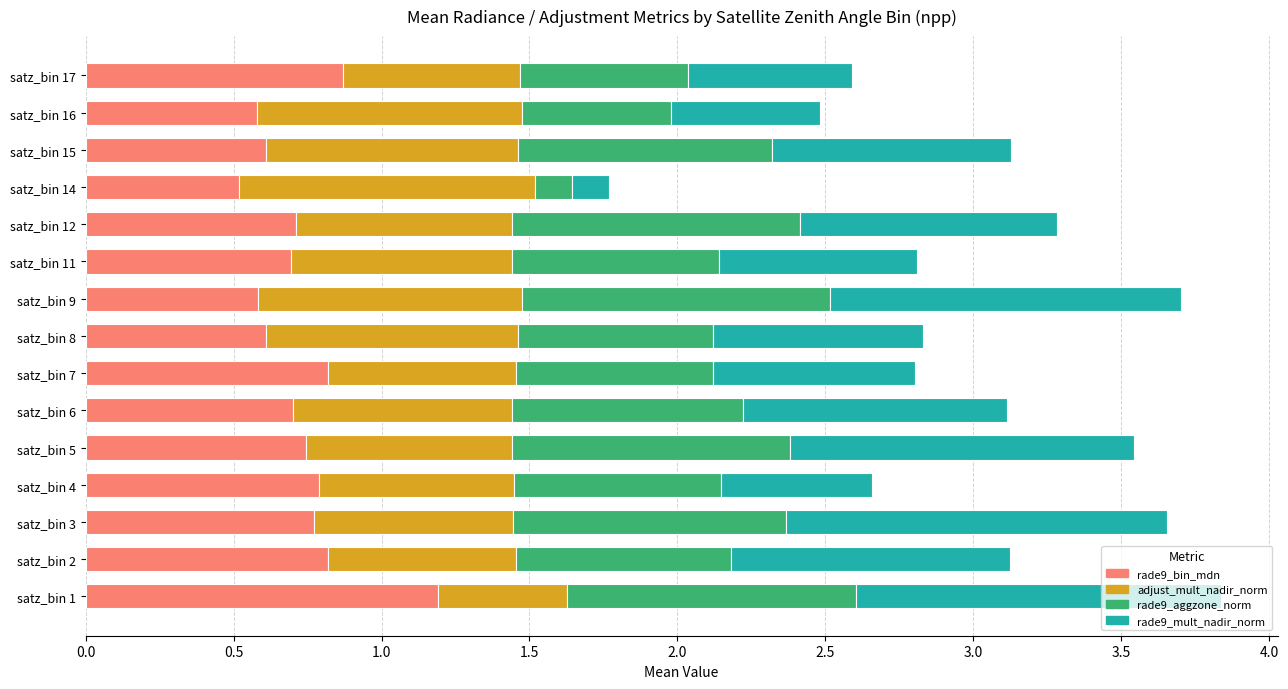

What is the lowest value of the rade9_bin_mdn series?

0.5